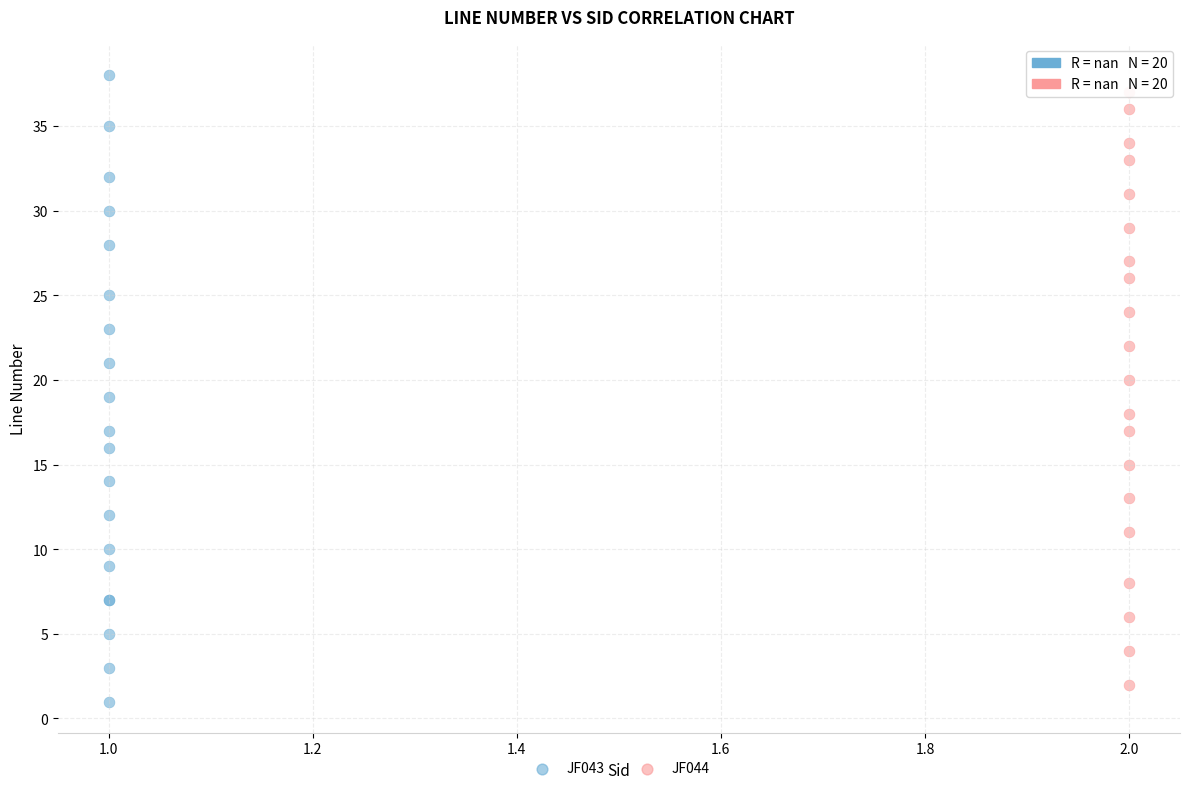

Which series has the largest Y range (max minus min)?

JF043